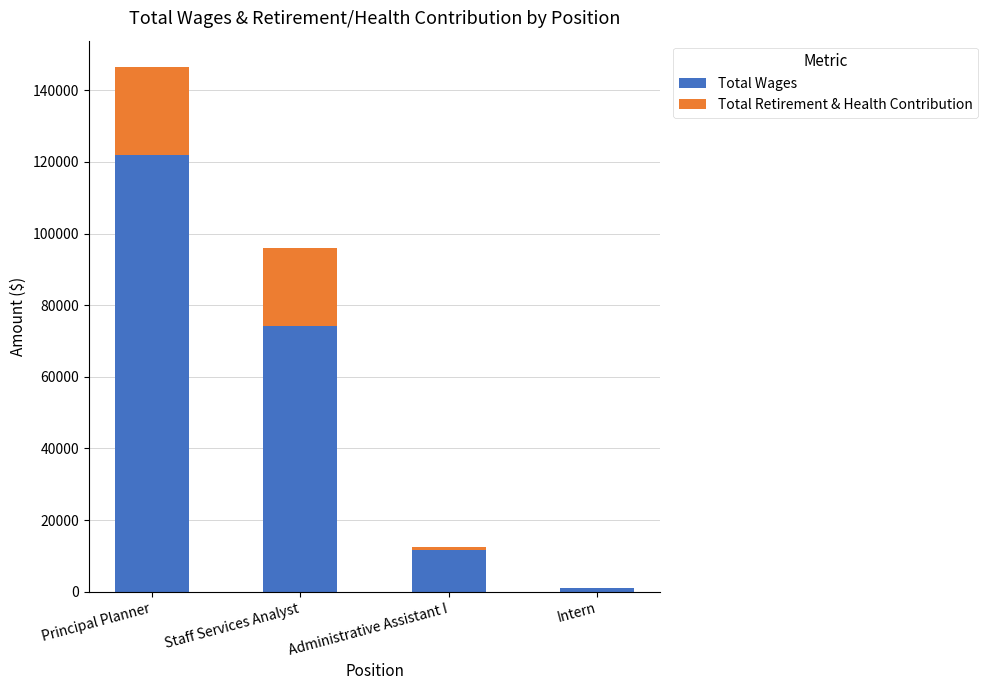

What is the sum of all Total Wages values?

208741